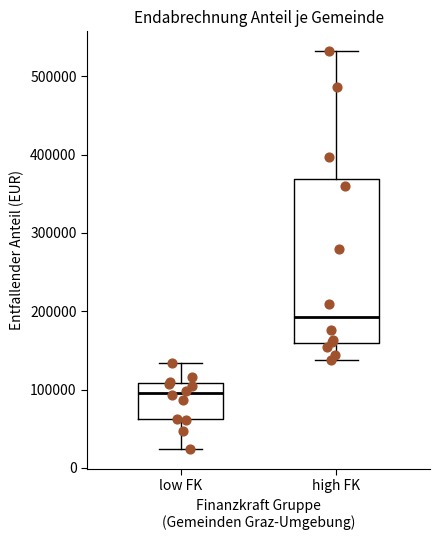

Reading left to right, transcribe this box plot: for each box, give where its median line is, the range the box spans, and where its two whiskers end, as read against the y-axis. The values are not printed on the chart, so give them approximately, as read against the axis.

low FK: median 100000, box 60000 to 110000, whiskers 20000 to 130000
high FK: median 190000, box 160000 to 370000, whiskers 140000 to 530000